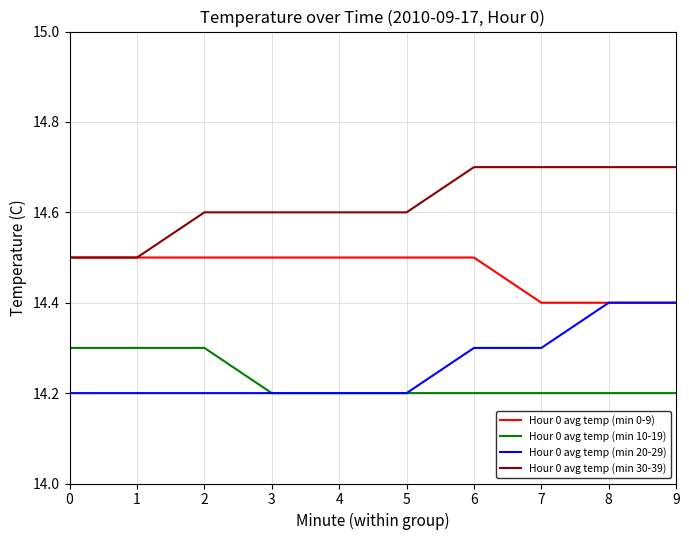

True or false: Hour 0 avg temp (min 30-39) and Hour 0 avg temp (min 10-19) cross at least once.

False